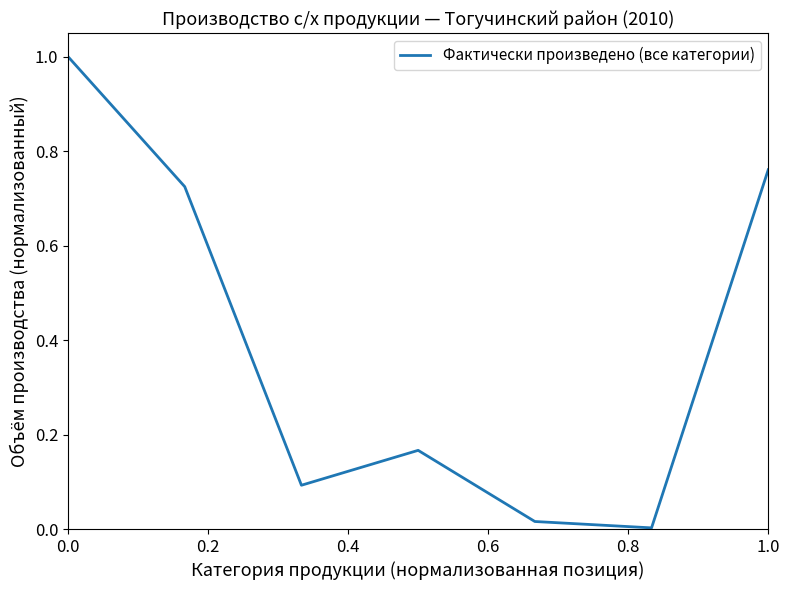

True or false: there are more than 1 points higher than both neighbors.

False